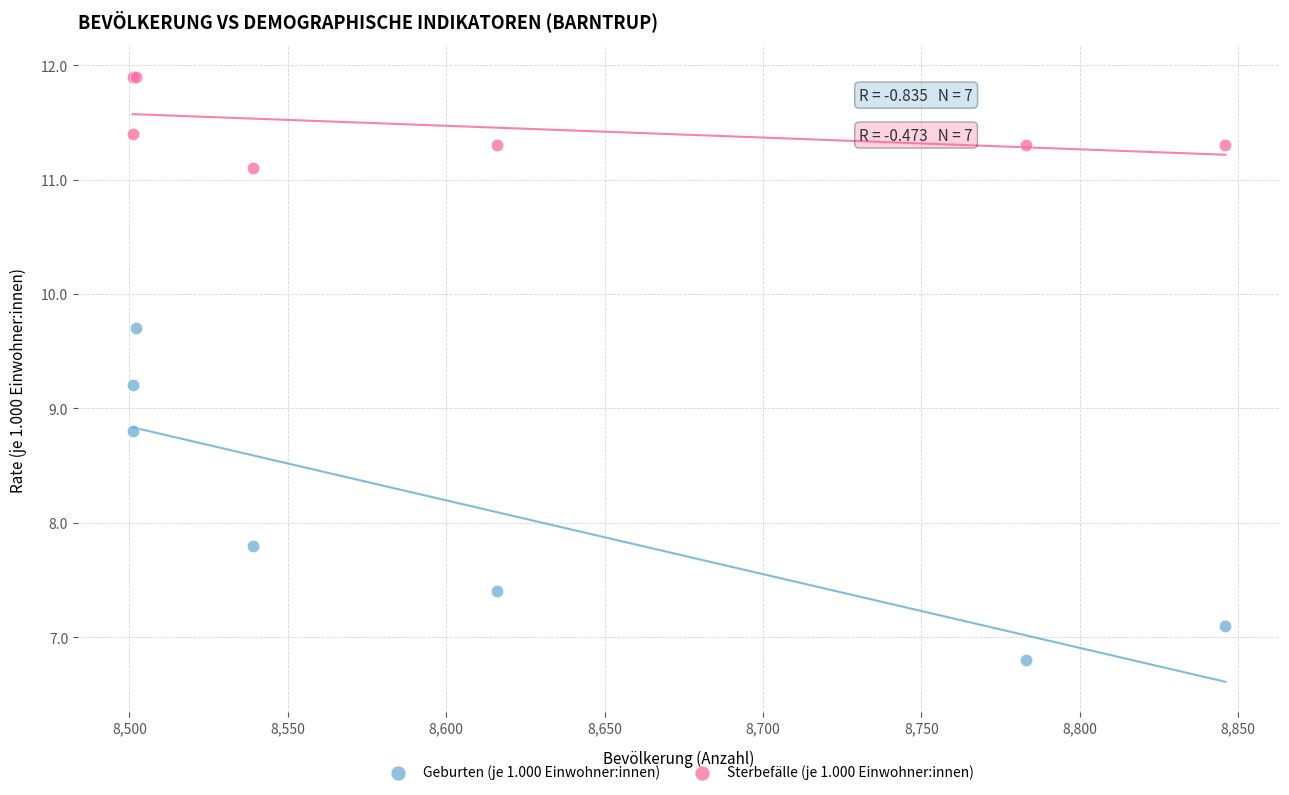

Which series contains the lowest Y value?

Geburten (je 1.000 Einwohner:innen)